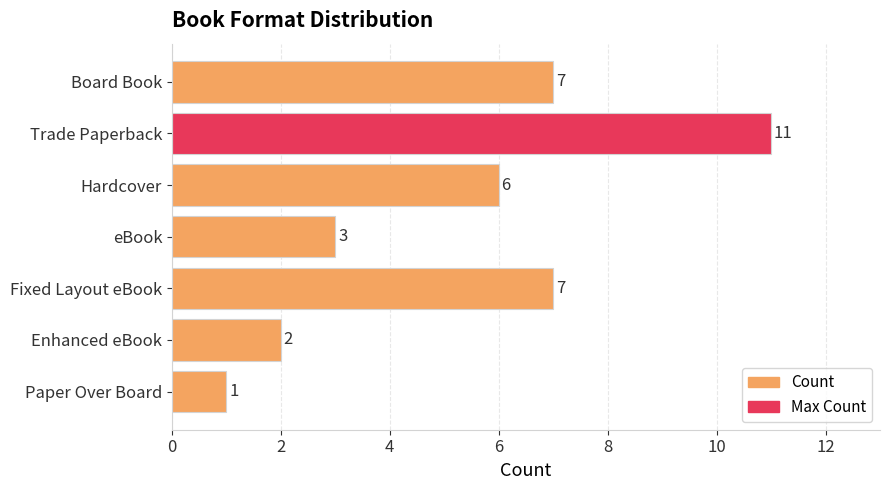

What is the sum of all values?

37